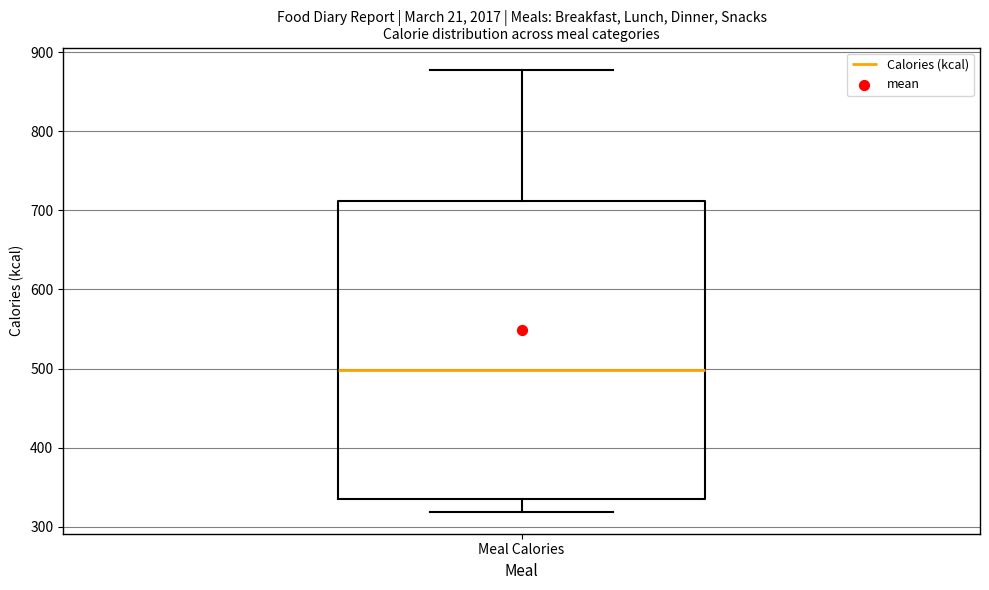

Where does the median line of the box for Meal Calories sit on the y-axis? The values are not printed on the chart, so give them approximately, as read against the axis.

500